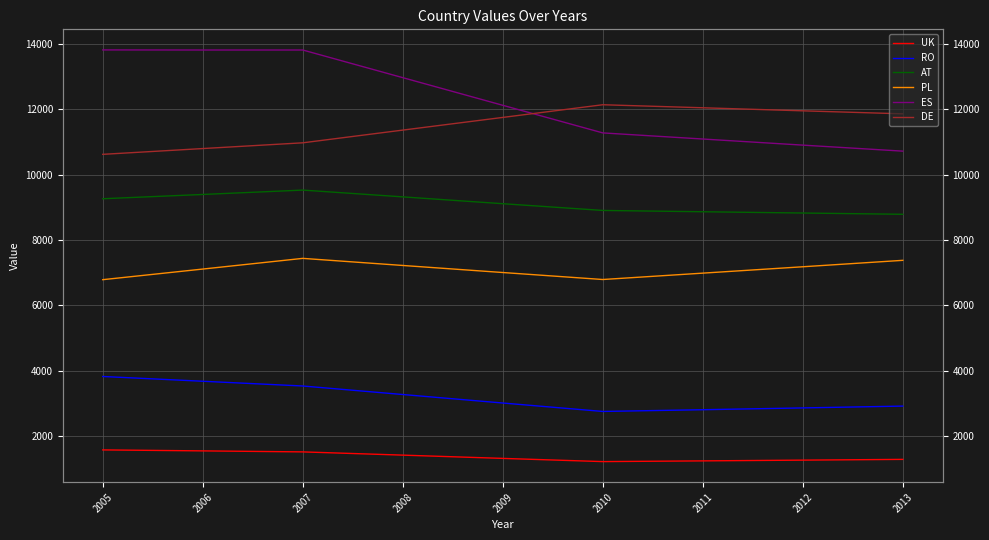

True or false: ES and RO cross at least once.

False